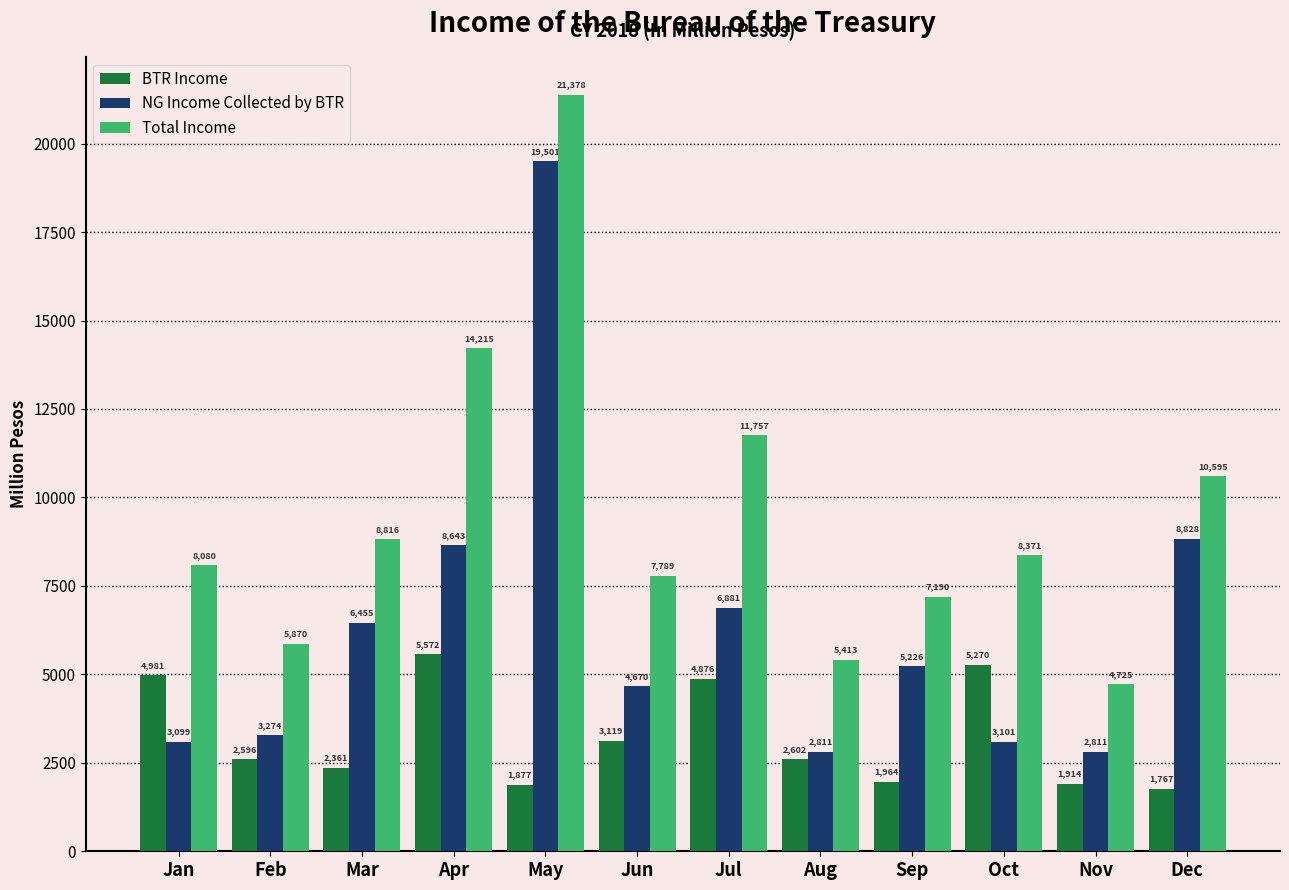

Between Jan and Jun, which series saw the biggest shift?

BTR Income